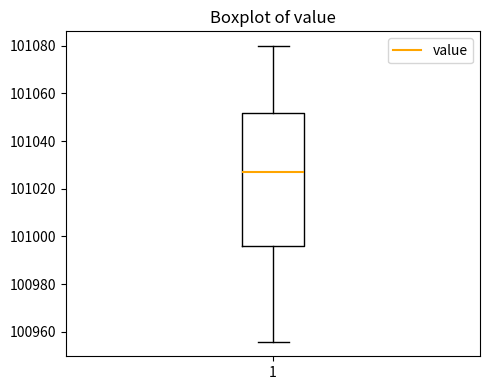

Transcribe this box plot: give where the median line is, the range the box spans, and where the two whiskers end, as read against the y-axis. The values are not printed on the chart, so give them approximately, as read against the axis.

median 101026, box 100996 to 101052, whiskers 100956 to 101080